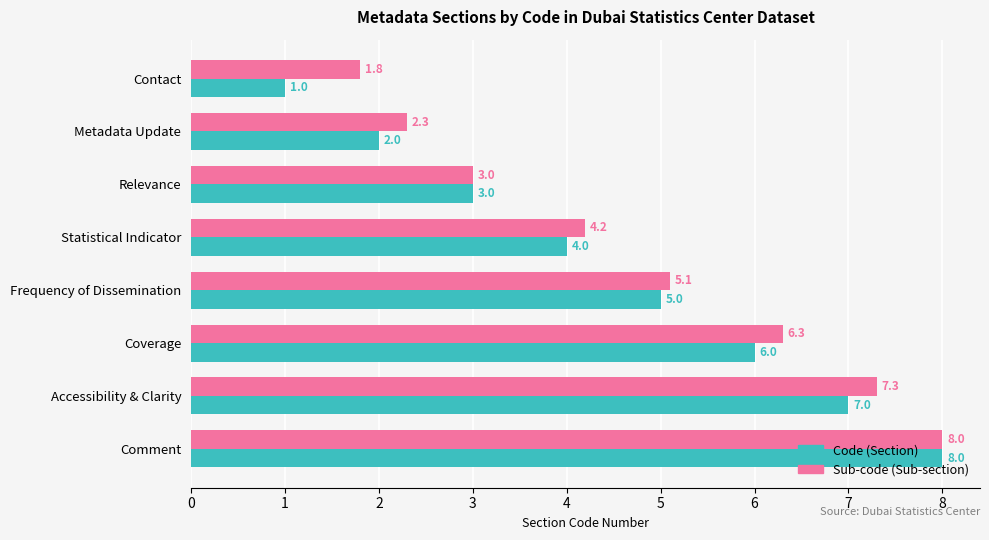

What is the total value across all series at Comment?

16.0